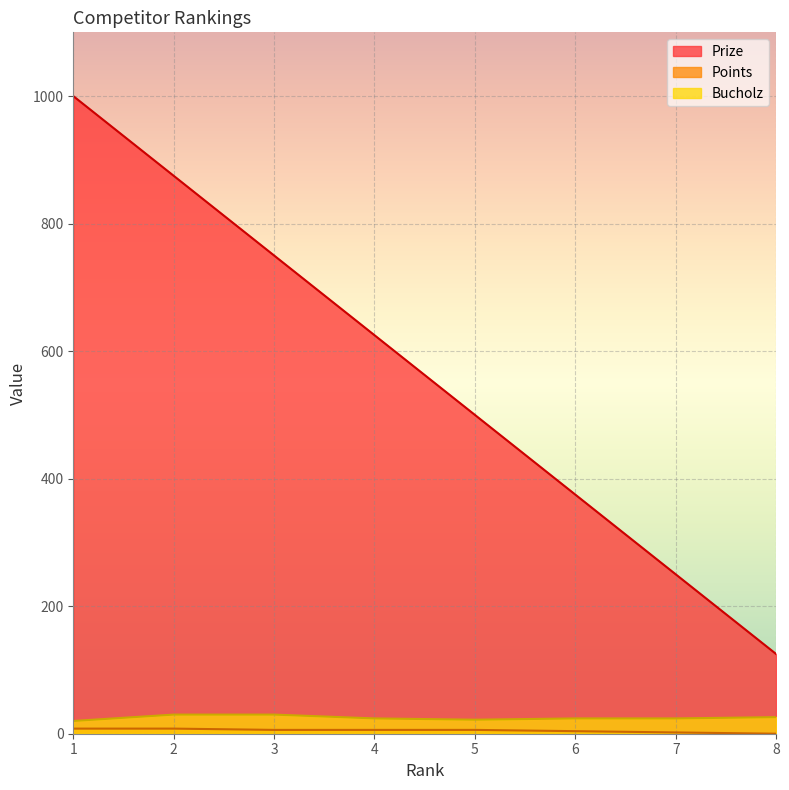

What is the spread (max minus min) of values at 4?

619